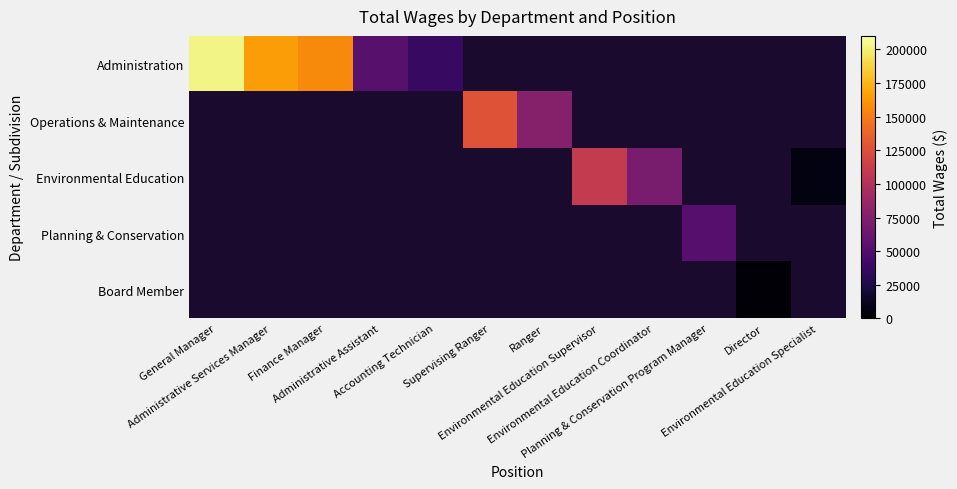

Which series has the widest spread of values?

Administration